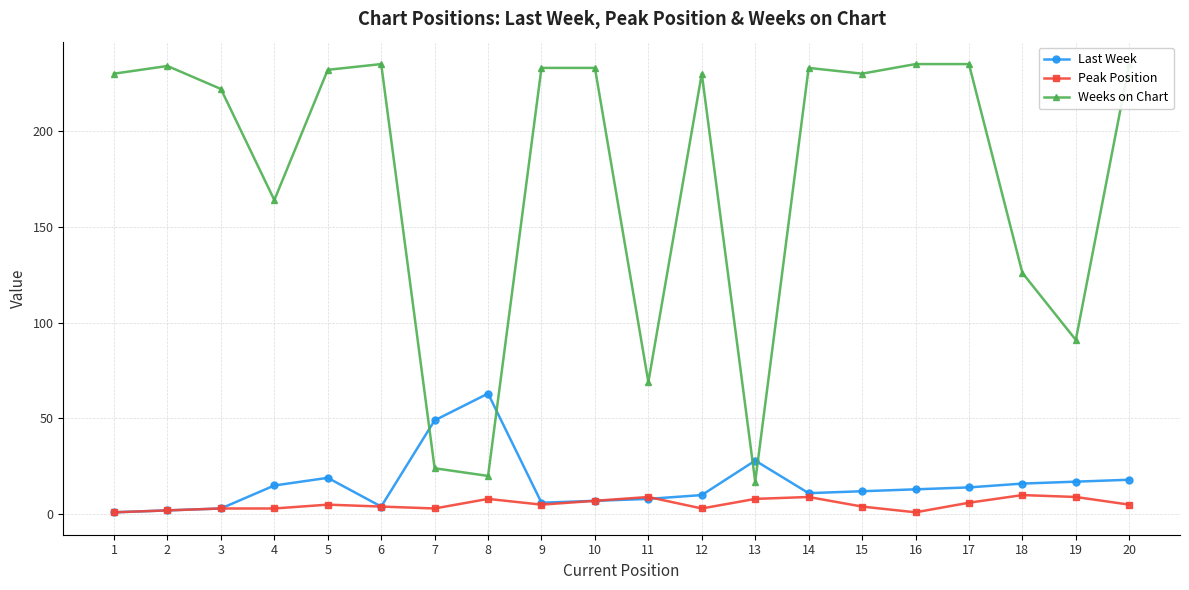

Which category has the lowest value in the Peak Position series?

1